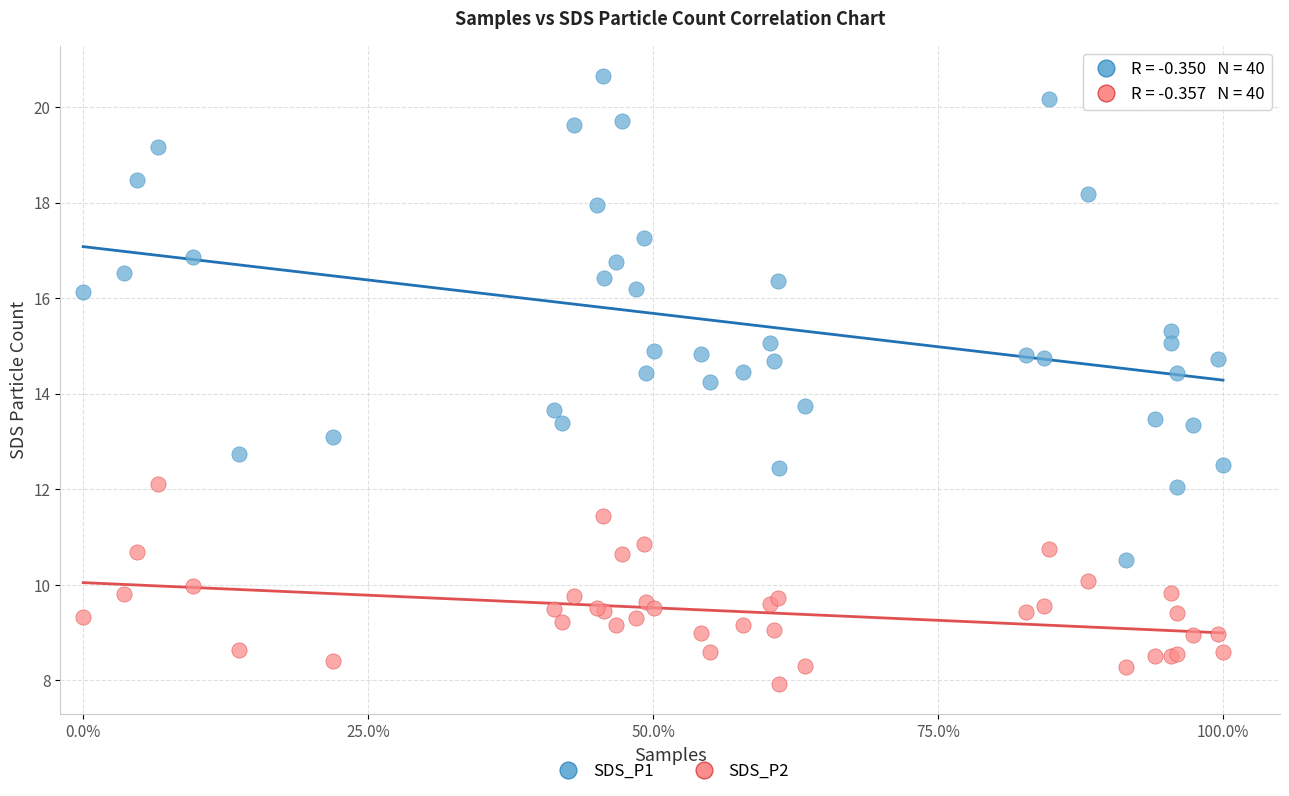

What is the X range (max minus min) for the scatter plot?

1.0